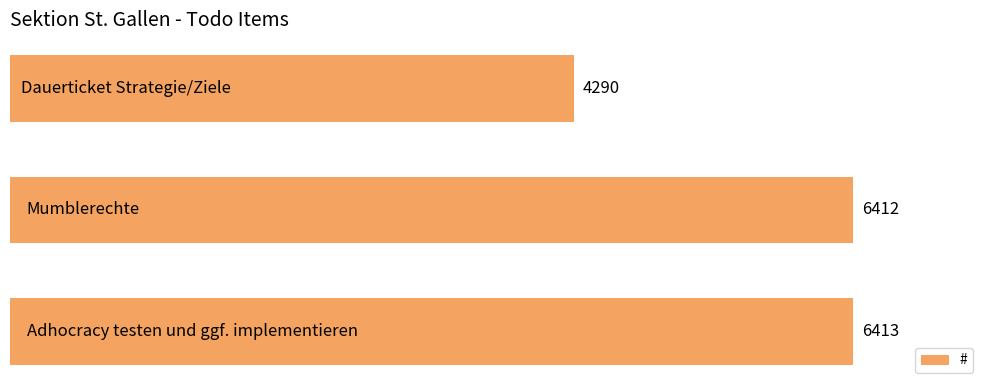

How many data points does each series have?

3